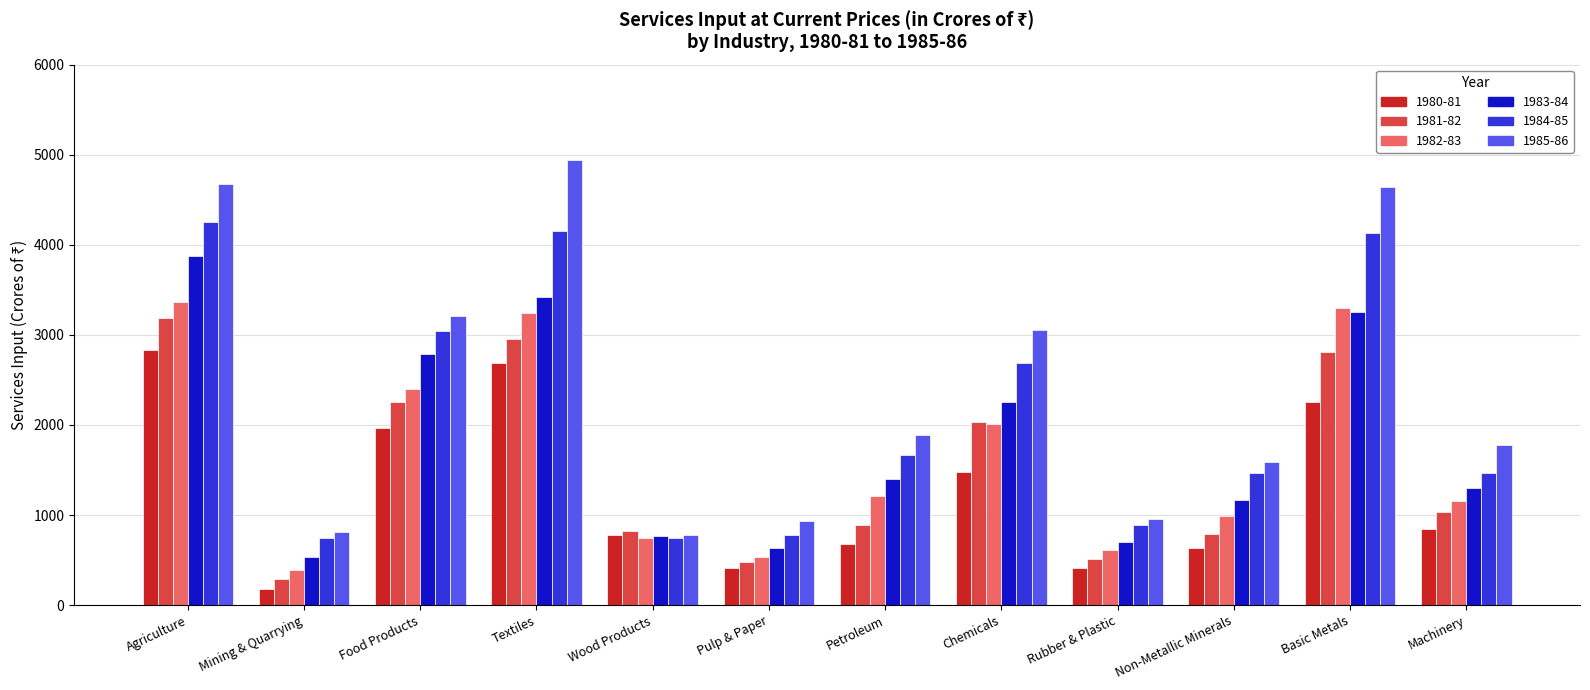

True or false: 1985-86 has a value of 4938.4 at Textiles.

True